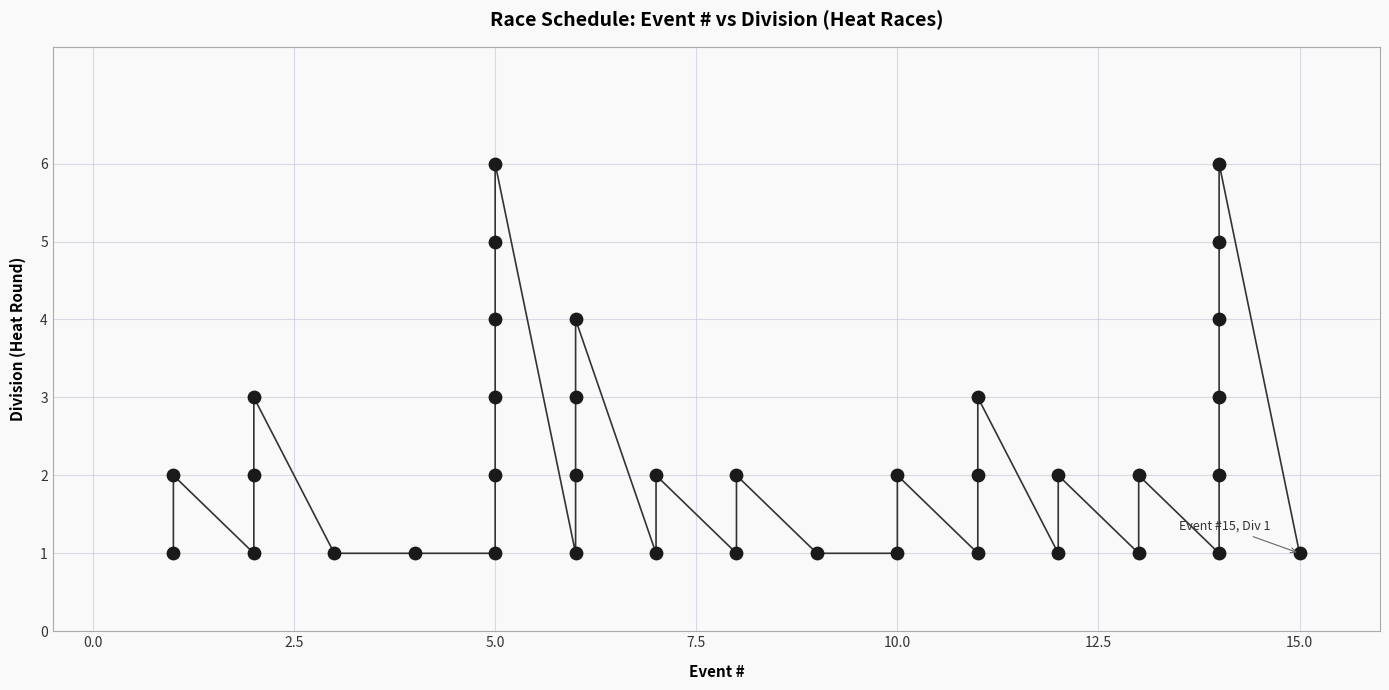

What is the range of Y values (max minus min)?

5